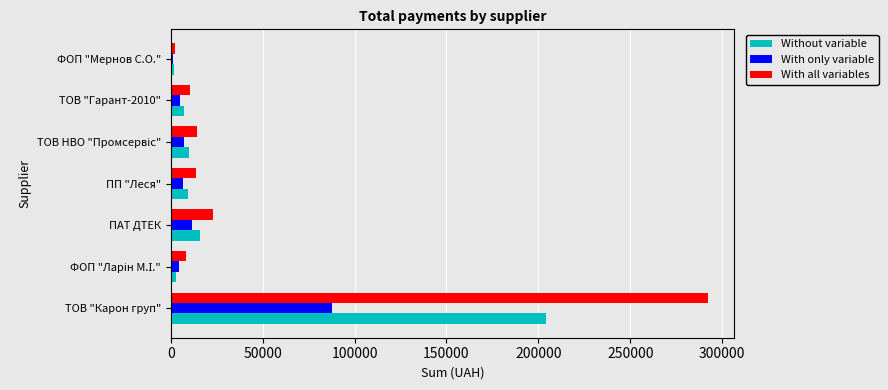

What is the smallest value displayed?

1107.9